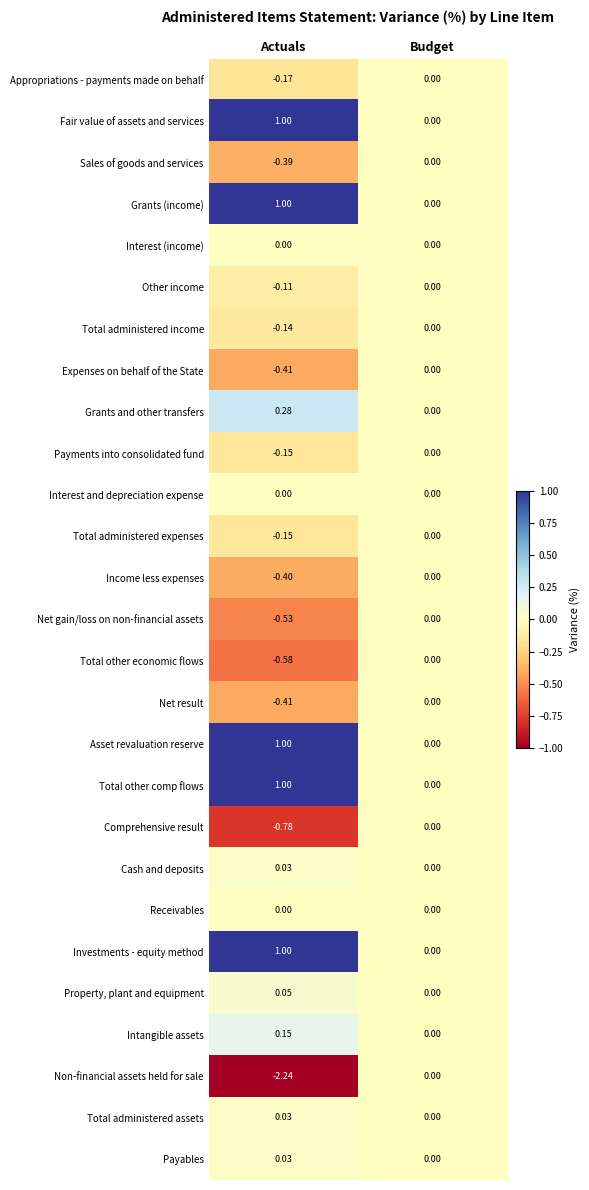

Which label corresponds to the largest value in the chart?

Actuals